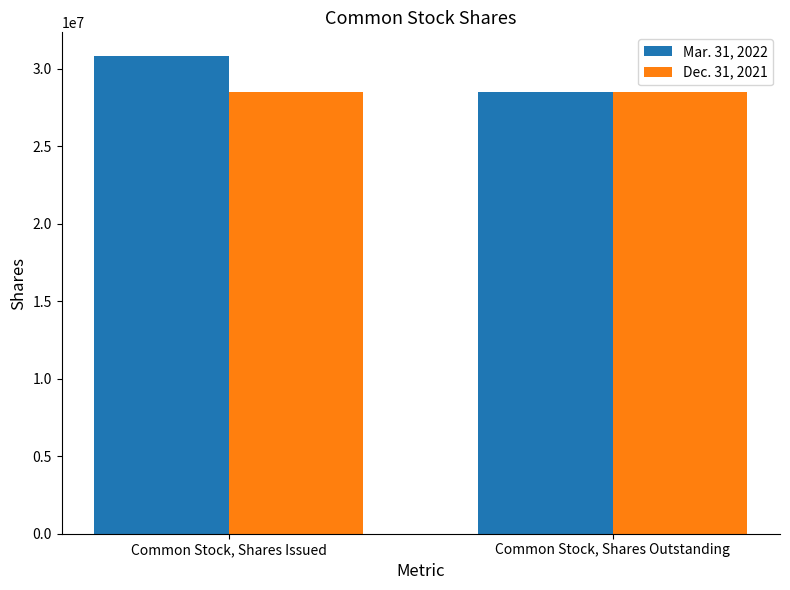

Does the chart contain stacked bars?

No